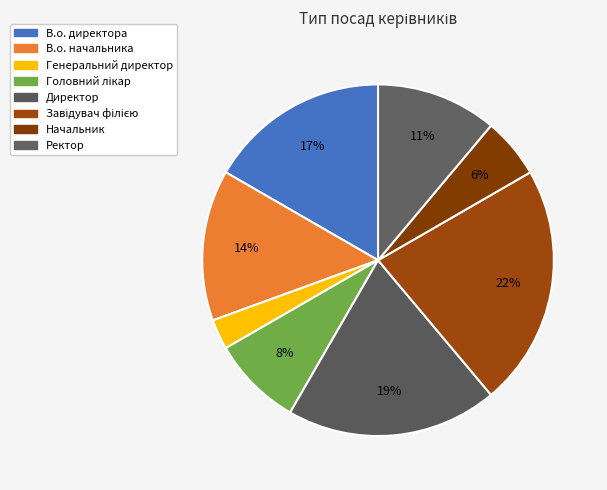

Is there any slice that represents more than half of the pie?

No